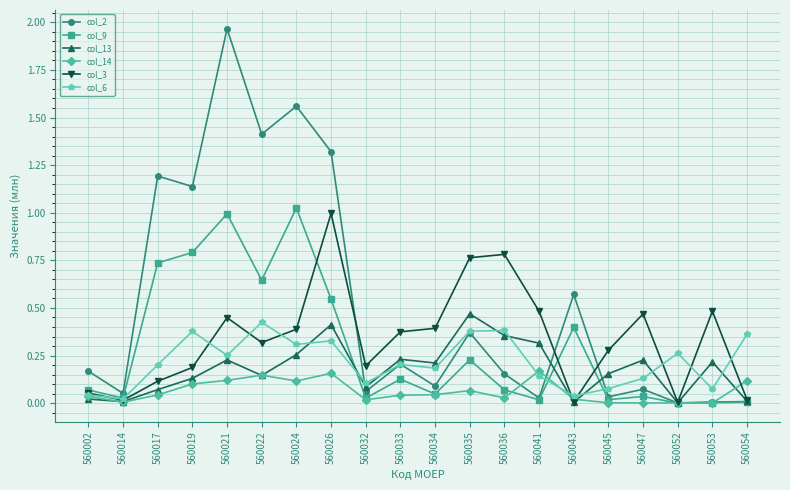

Which series has the largest total across all categories?

col_2